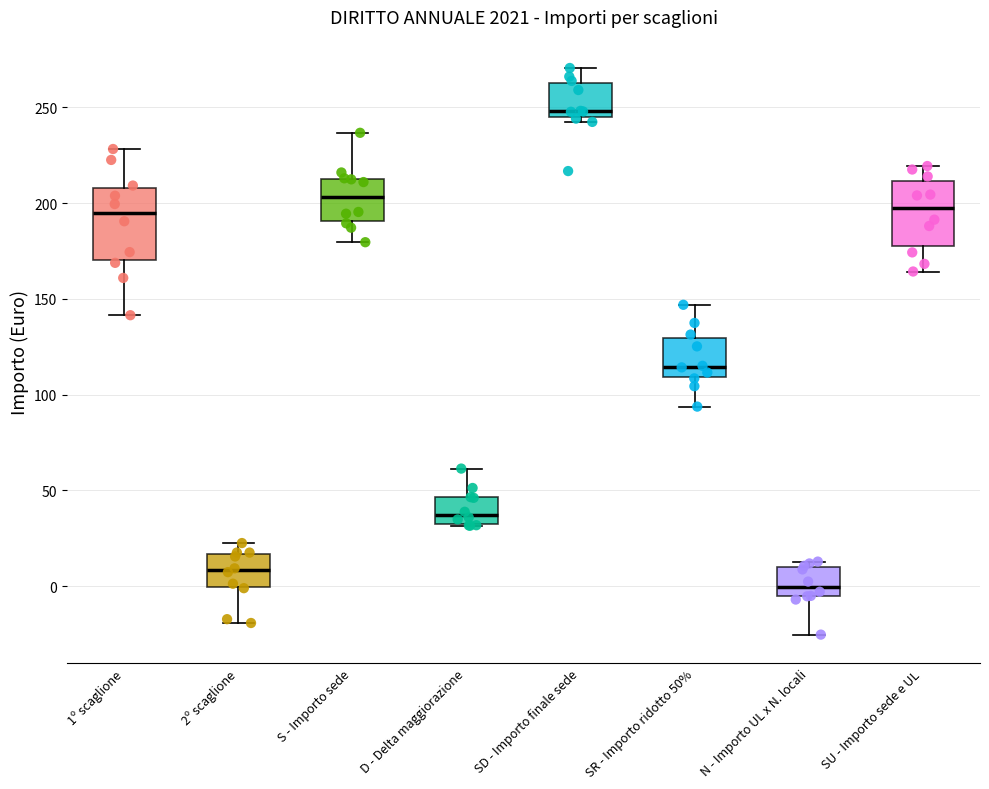

Which box has the highest median line?

SD - Importo finale sede